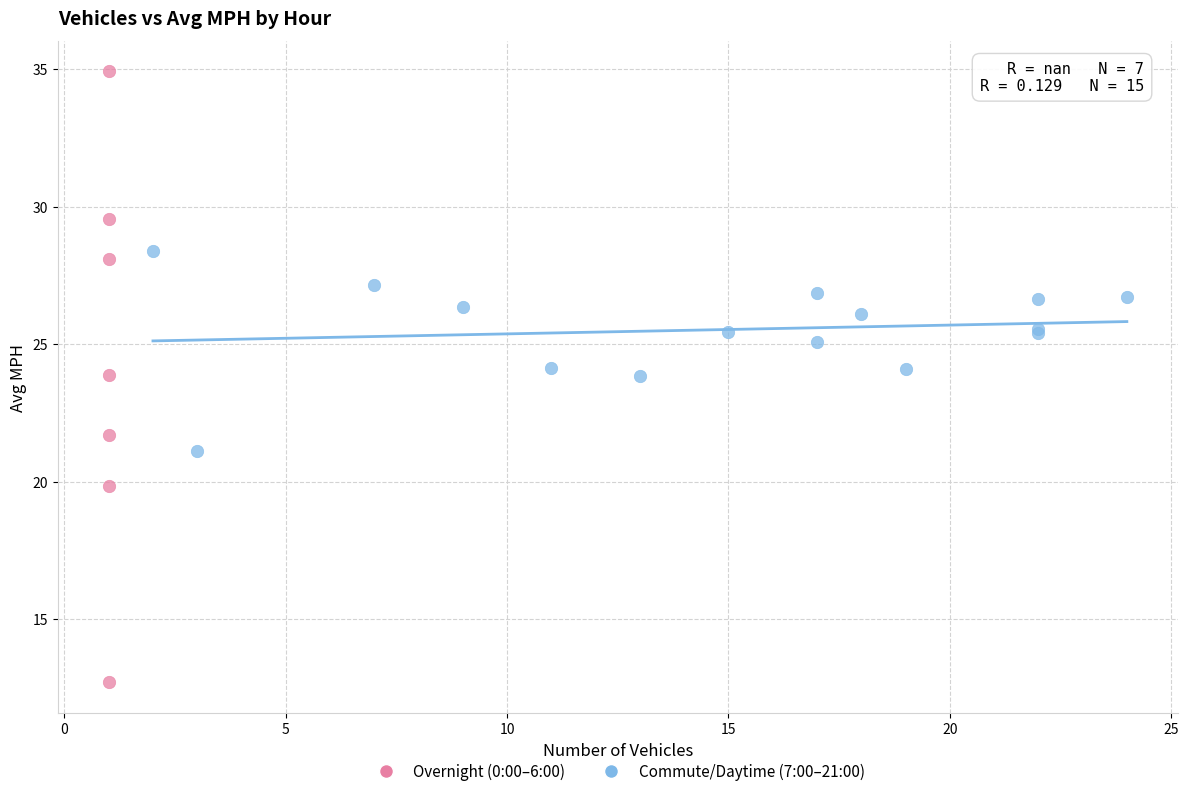

Which series reaches the minimum Y coordinate?

Overnight (0:00–6:00)